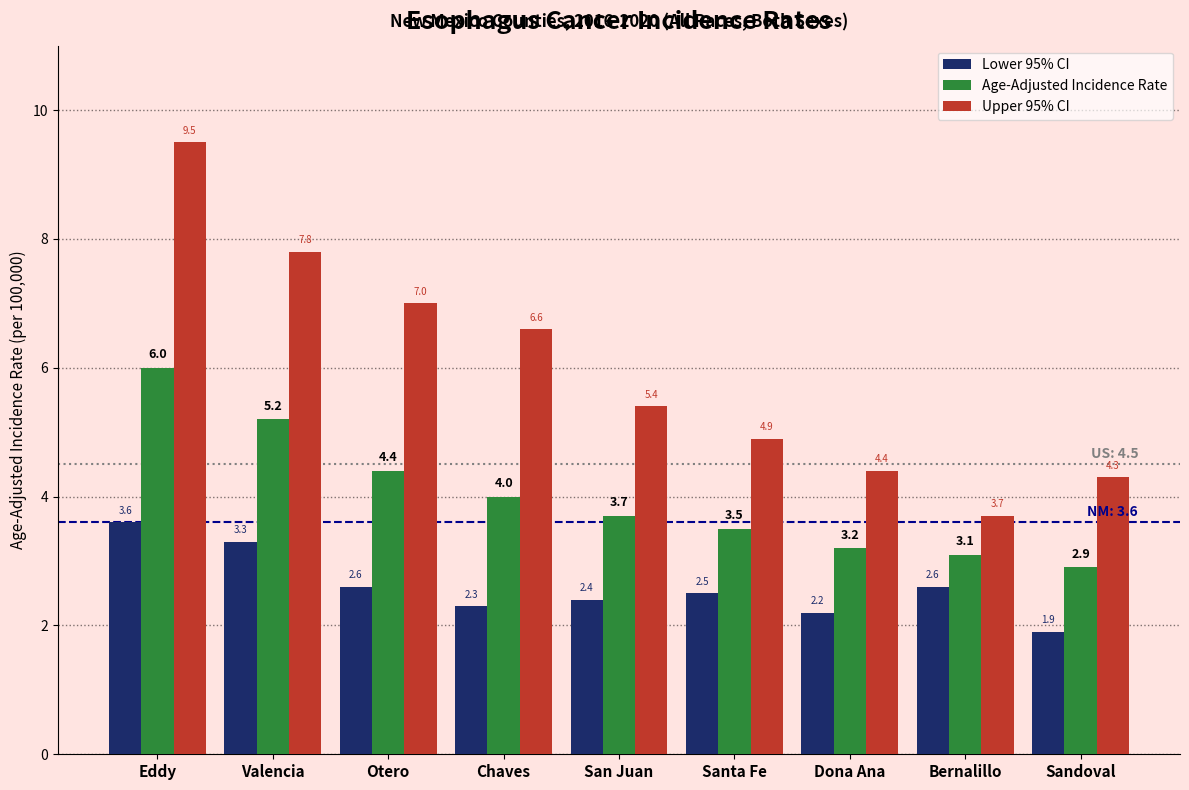

What is the difference between the Lower 95% CI values at San Juan and Dona Ana?

0.2